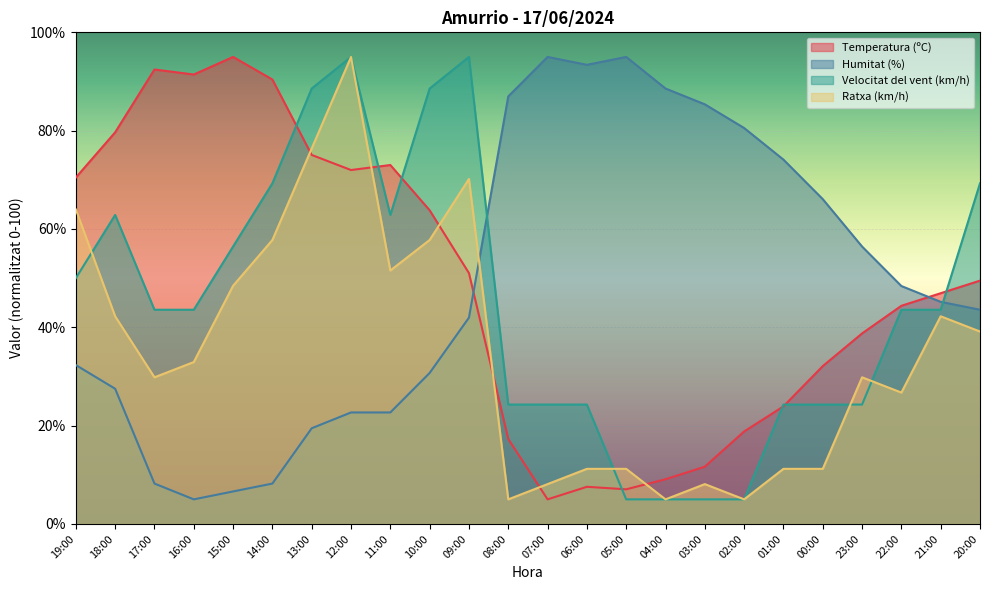

What is the greatest value displayed?

95.0